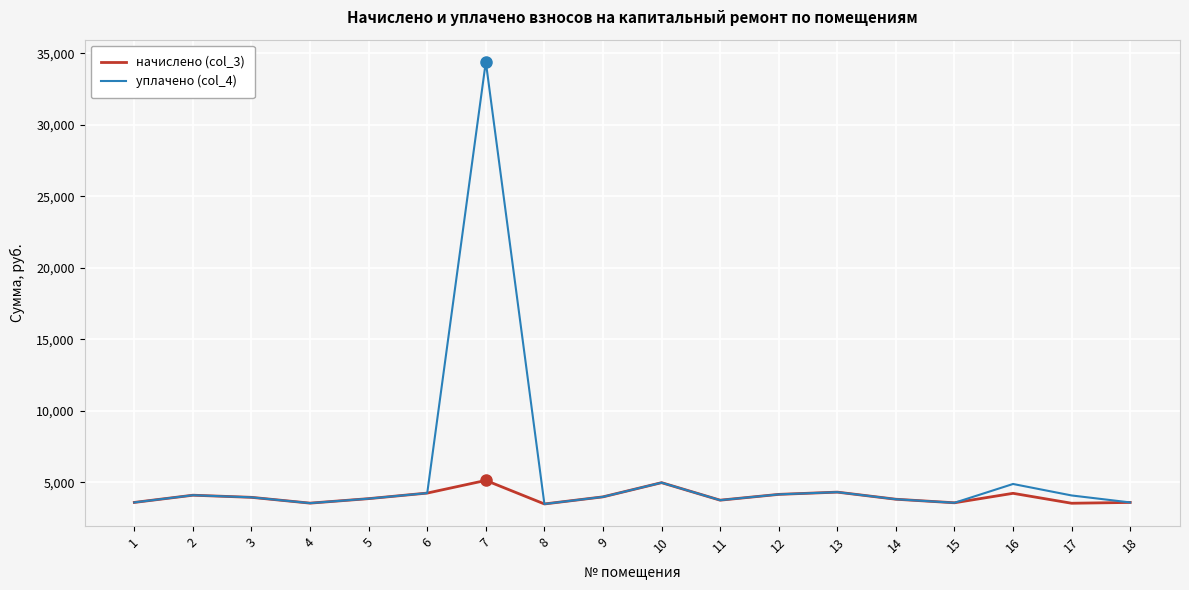

List the series in order of their overall mean, lowest first.

начислено (col_3), уплачено (col_4)